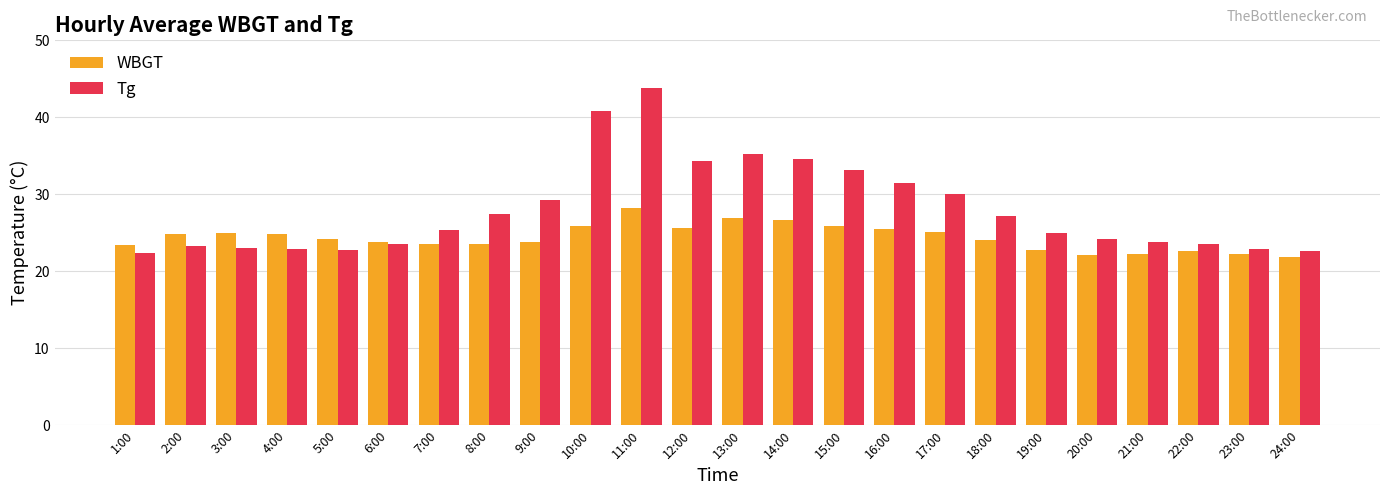

Which category has the highest value in the Tg series?

11:00